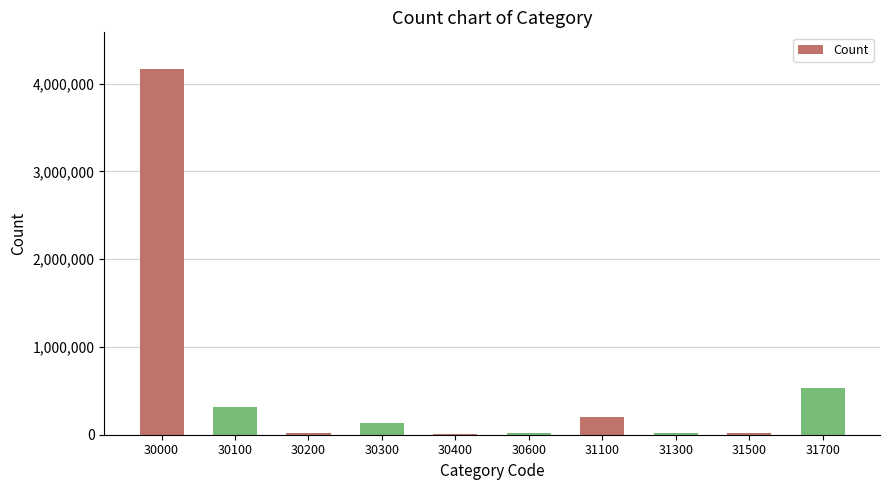

The chart shows a value of 106115 at 30100. True or false?

False